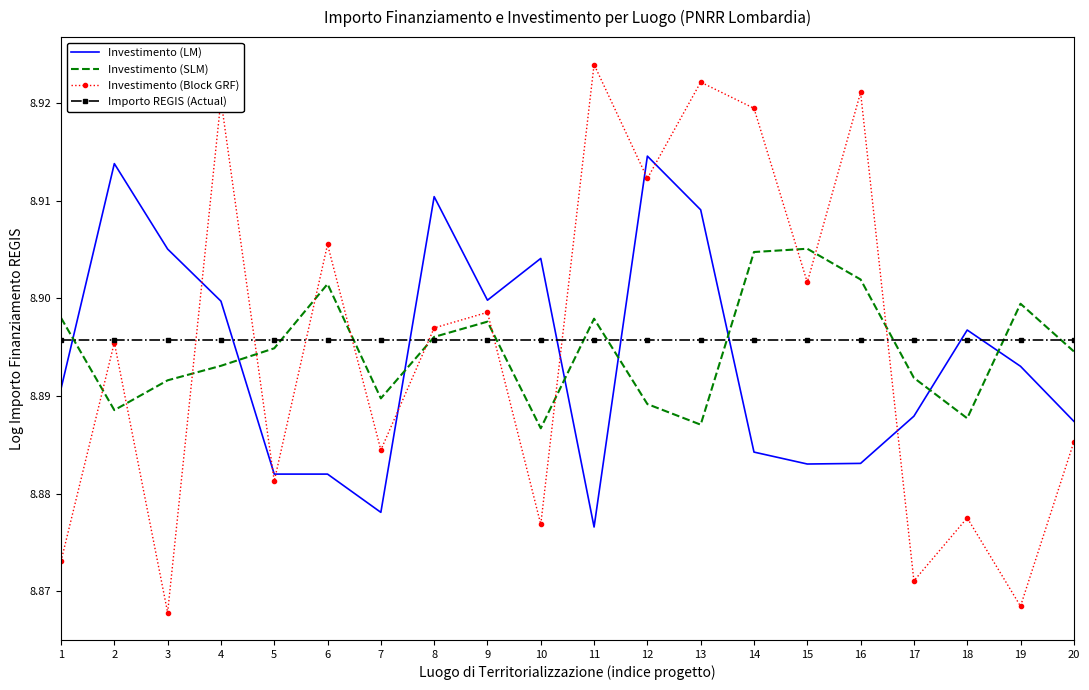

At which category does the chart reach its peak across all series?

11